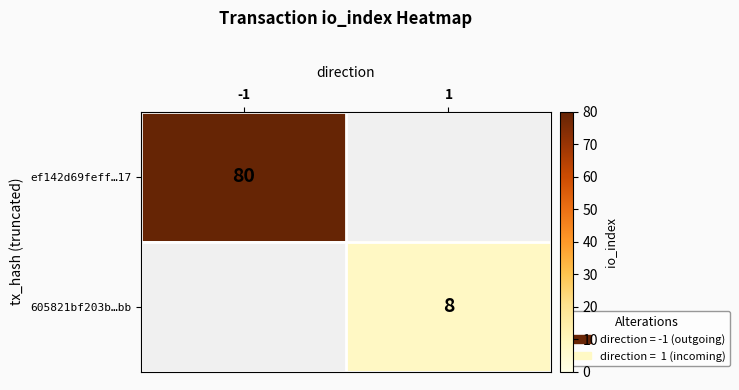

True or false: 605821bf203b…bb has a value of 14 at 1.

False